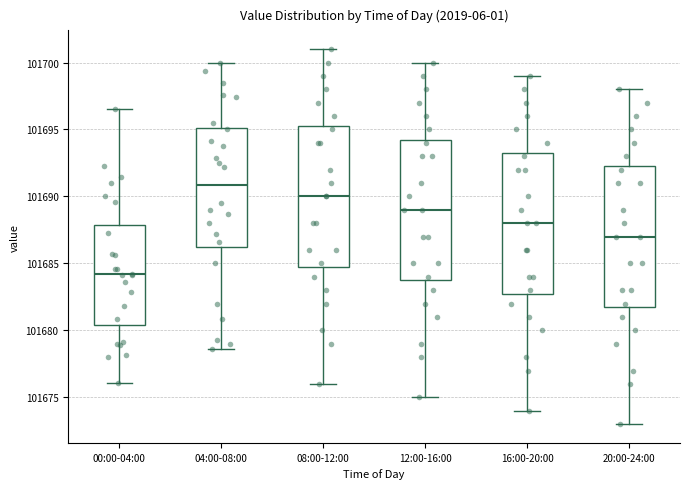

Reading left to right, transcribe this box plot: for each box, give where its median line is, the range the box spans, and where its two whiskers end, as read against the y-axis. The values are not printed on the chart, so give them approximately, as read against the axis.

00:00-04:00: median 101684.0, box 101680.5 to 101688.0, whiskers 101676.0 to 101696.5
04:00-08:00: median 101691.0, box 101686.0 to 101695.0, whiskers 101678.5 to 101700.0
08:00-12:00: median 101690.0, box 101685.0 to 101695.5, whiskers 101676.0 to 101701.0
12:00-16:00: median 101689.0, box 101684.0 to 101694.5, whiskers 101675.0 to 101700.0
16:00-20:00: median 101688.0, box 101683.0 to 101693.5, whiskers 101674.0 to 101699.0
20:00-24:00: median 101687.0, box 101682.0 to 101692.5, whiskers 101673.0 to 101698.0